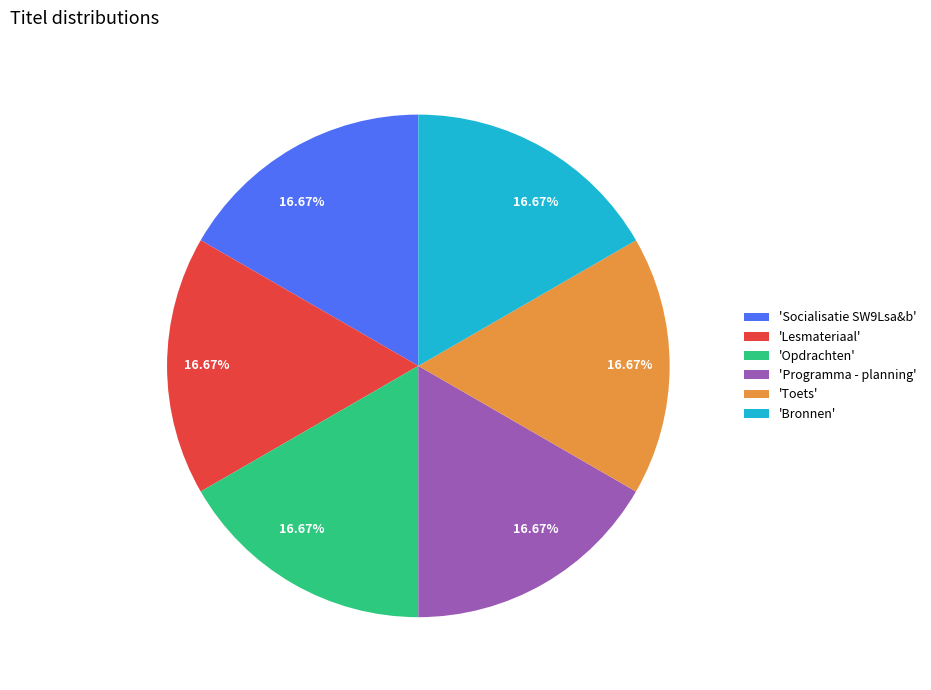

Does any single category account for the majority?

No